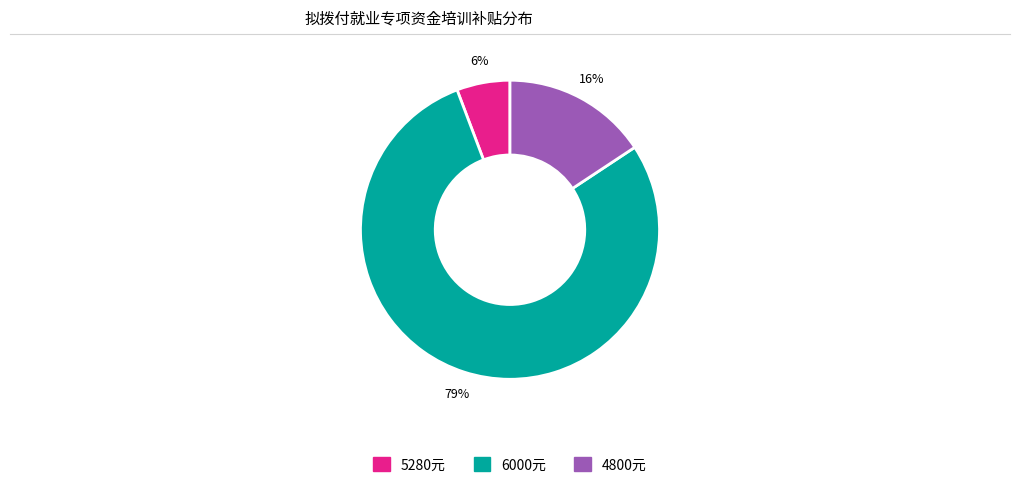

To the nearest percent, what is the average slice percentage?

33%